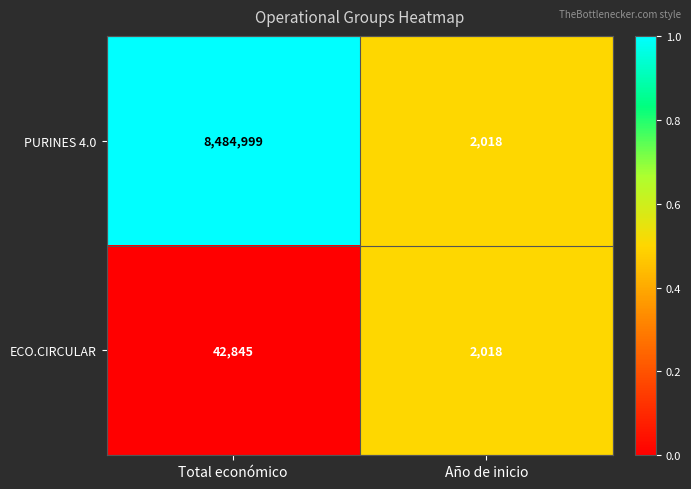

Which category has the highest value across all series?

Total económico